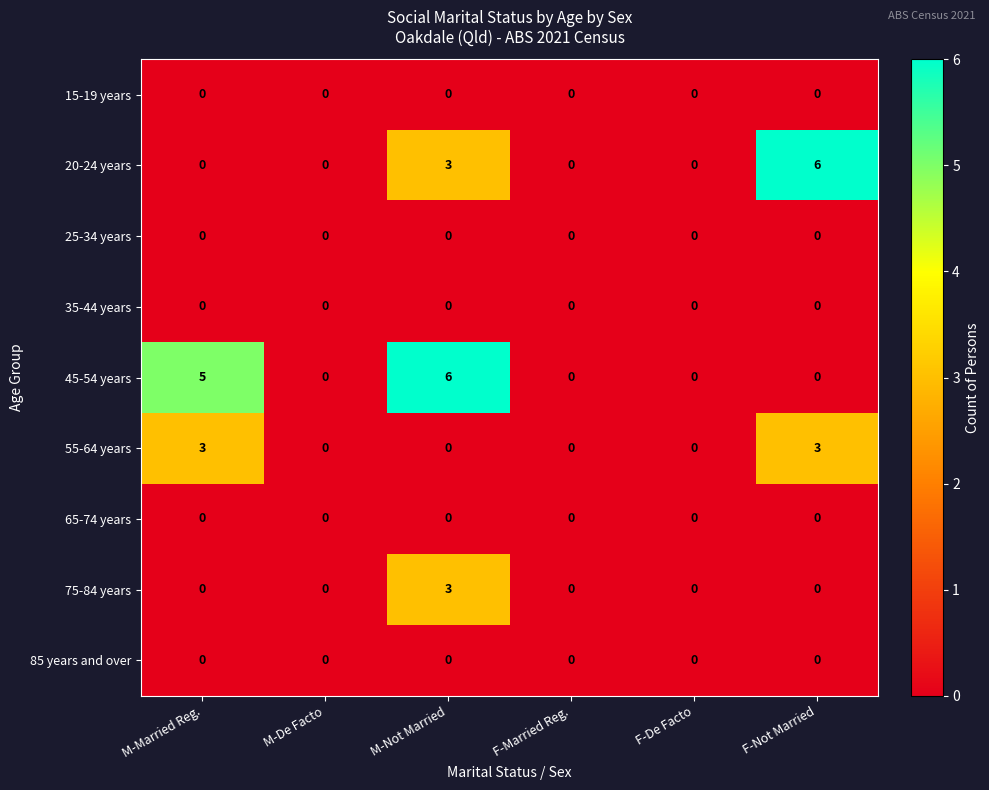

How many 75-84 years values are between 0 and 1?

5